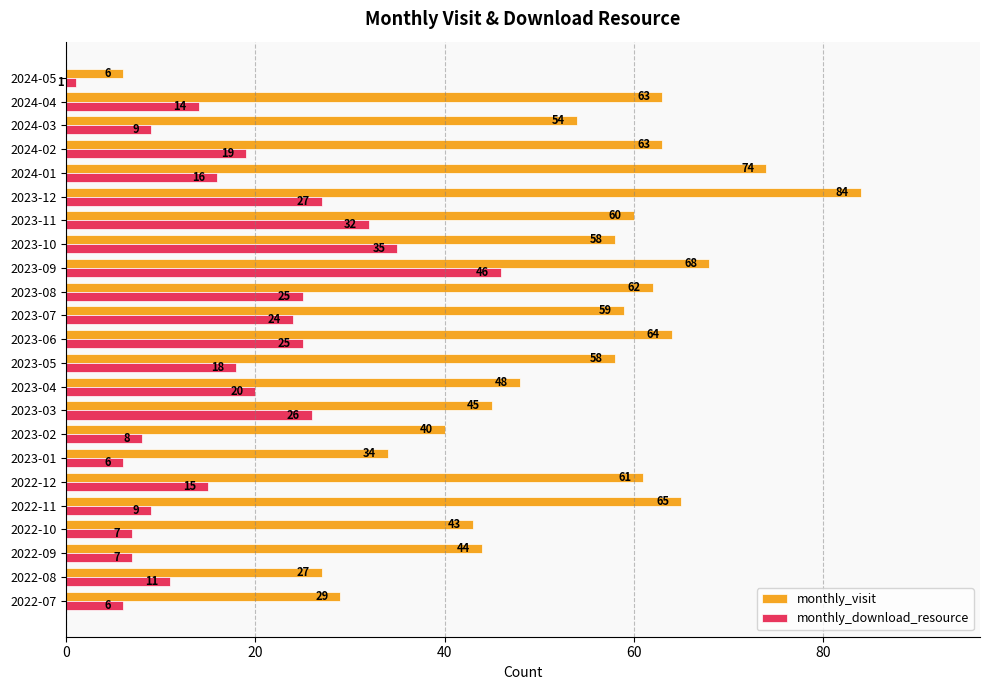

True or false: monthly_download_resource has a value of 27 at 2023-12.

True